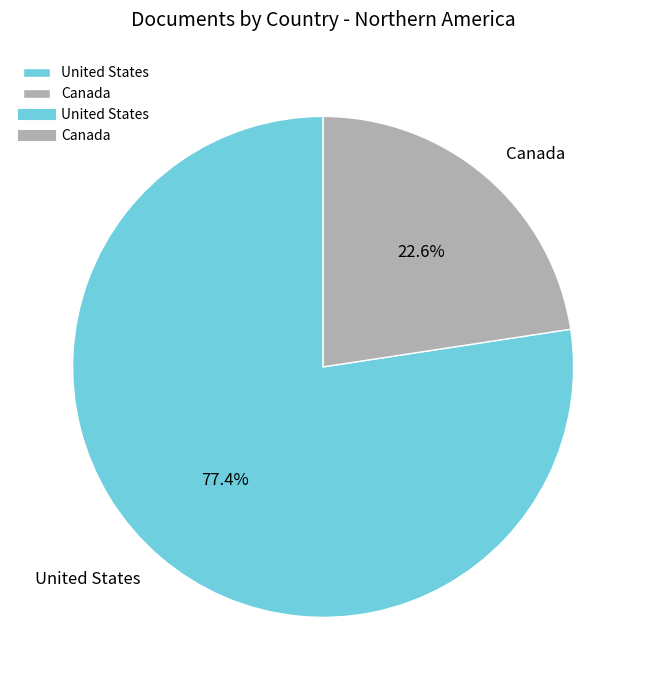

What is the majority slice?

United States